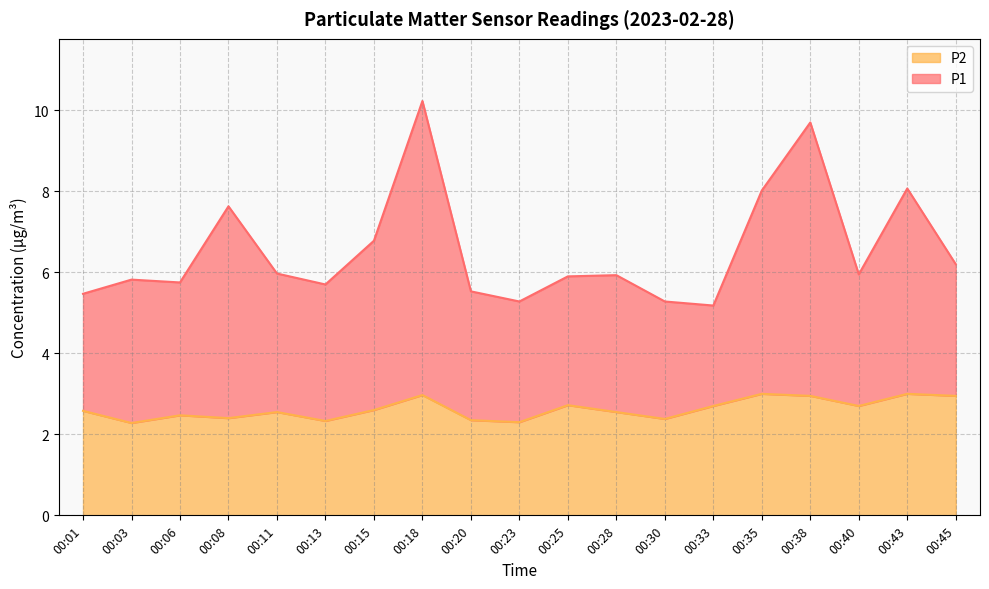

How many data points does each series have?

19